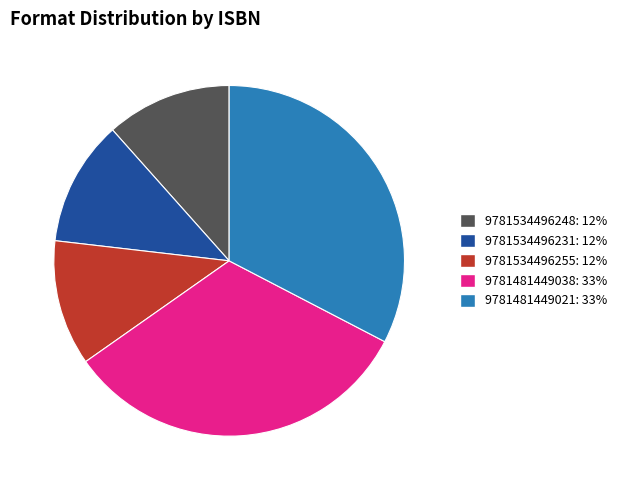

Is there a majority slice in this chart?

No